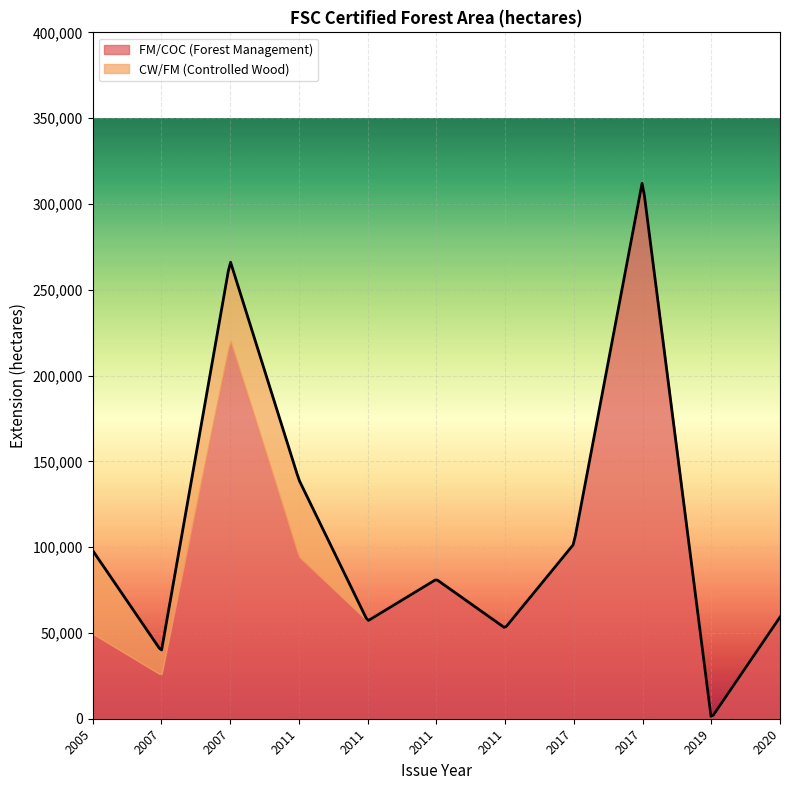

The value of FM/COC (Forest Management) at 2011 is 81238.0. True or false?

True